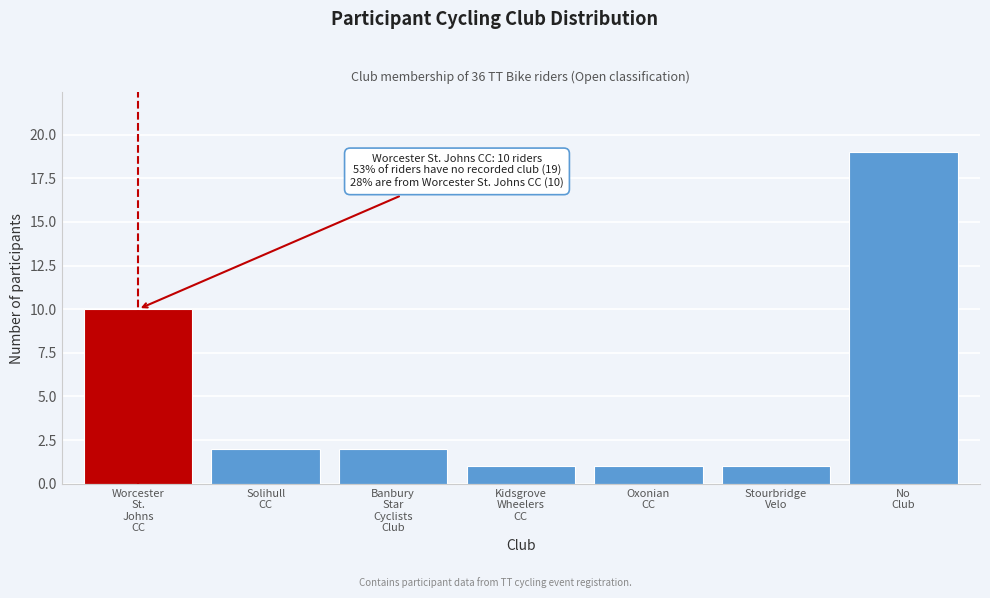

Reading left to right, extract all data points from this chart.

10	2	2	1	1	1	19